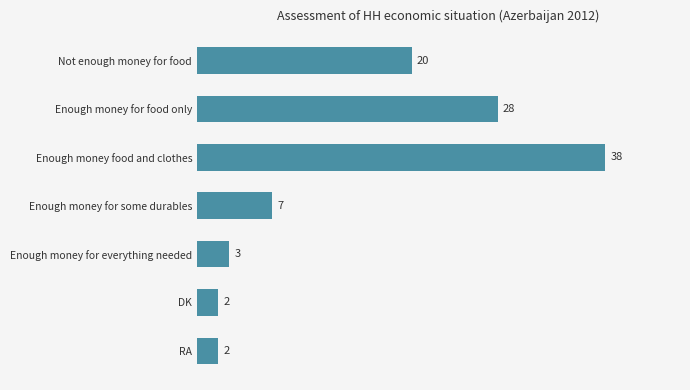

Read the value at Enough money for some durables, to the nearest 5.

5